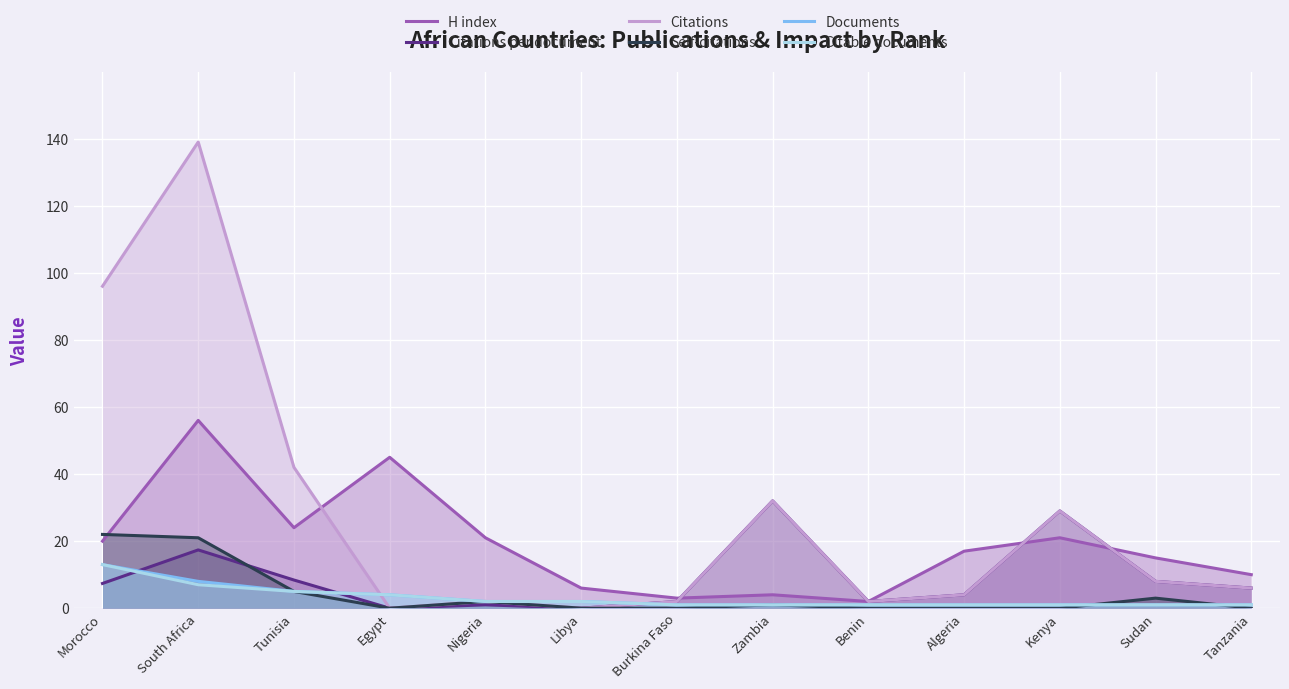

At which label does Citations per document reach its peak?

Zambia